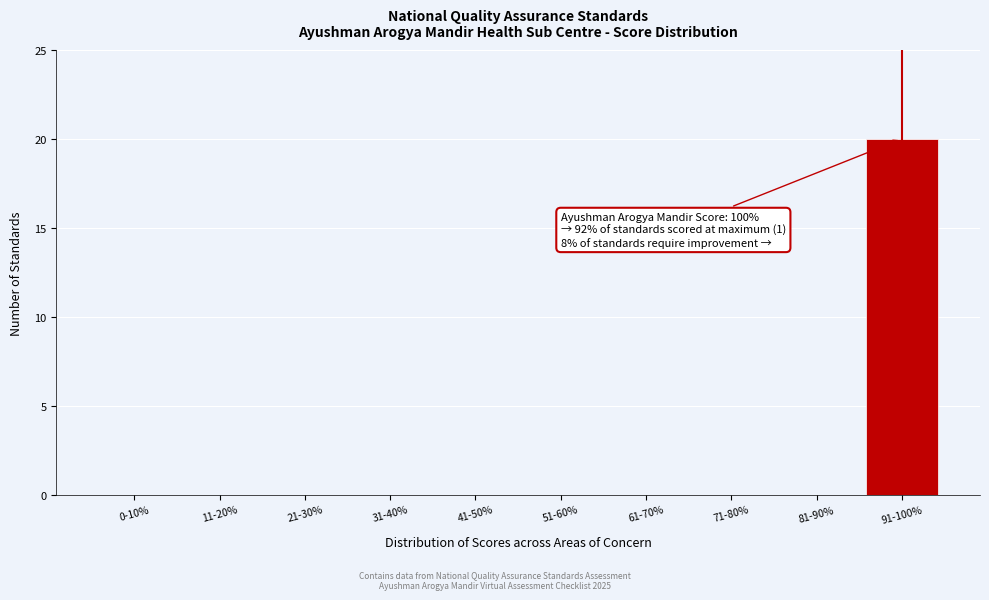

Reading left to right, what are all the values shown in this chart?

0-10%=0	11-20%=0	21-30%=0	31-40%=0	41-50%=0	51-60%=0	61-70%=0	71-80%=0	81-90%=0	91-100%=20